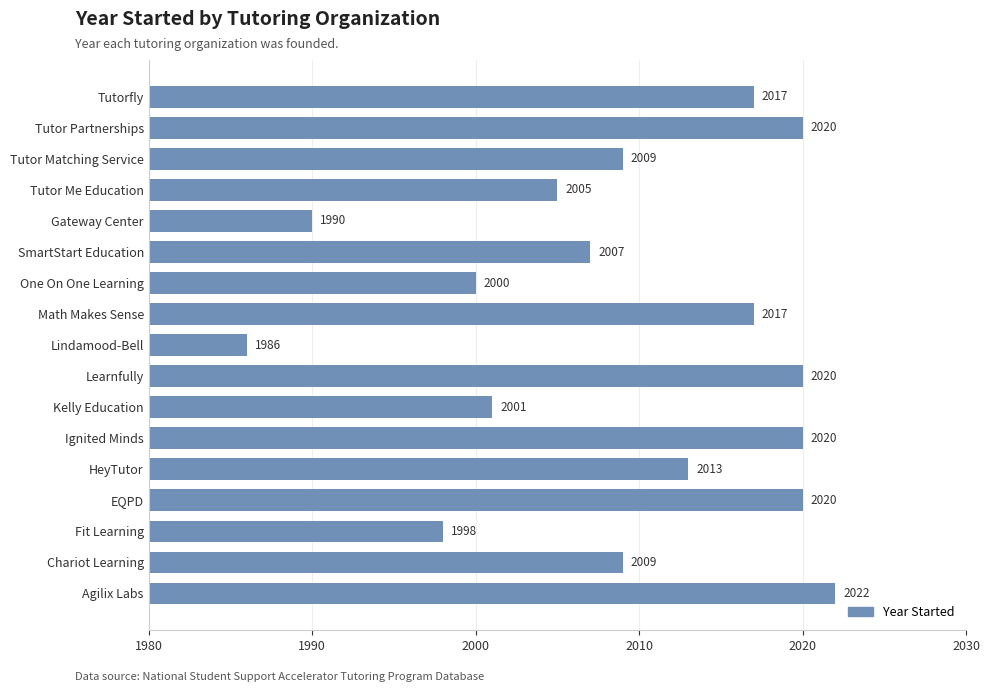

What is the change in value from Fit Learning to Tutor Matching Service?

+11